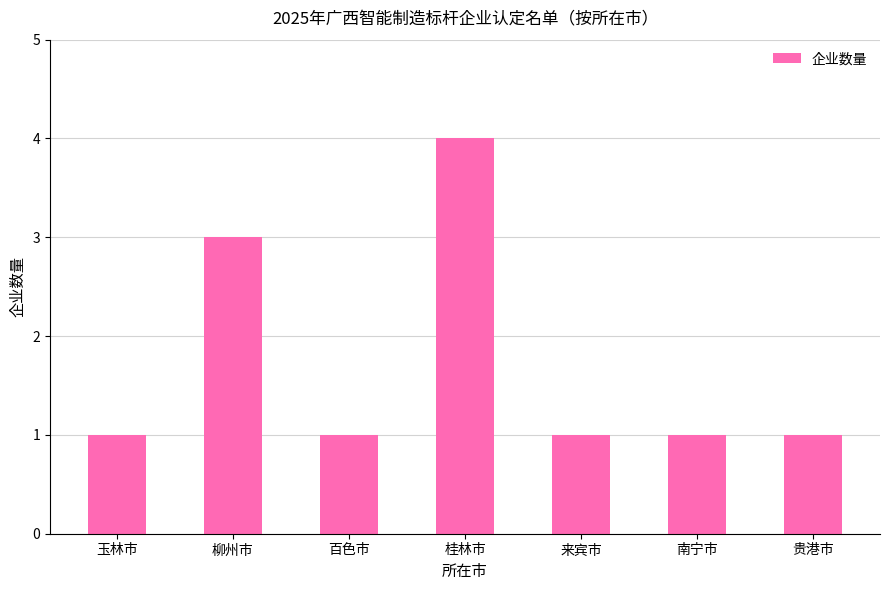

How many categories are shown in the chart?

7